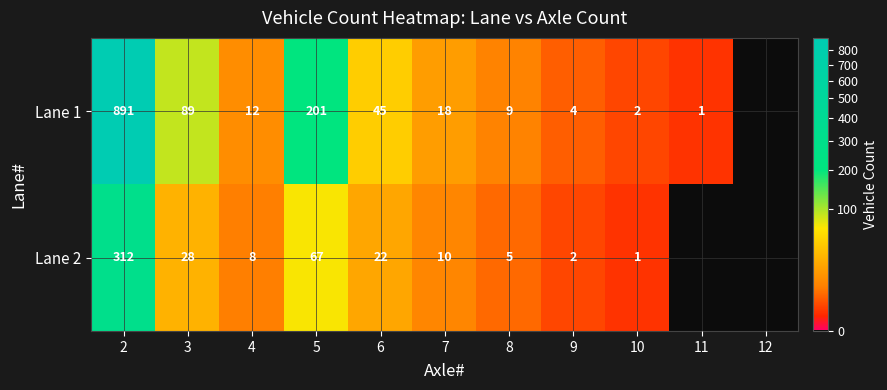

Rank the series at 9 from lowest to highest value.

Lane 2, Lane 1